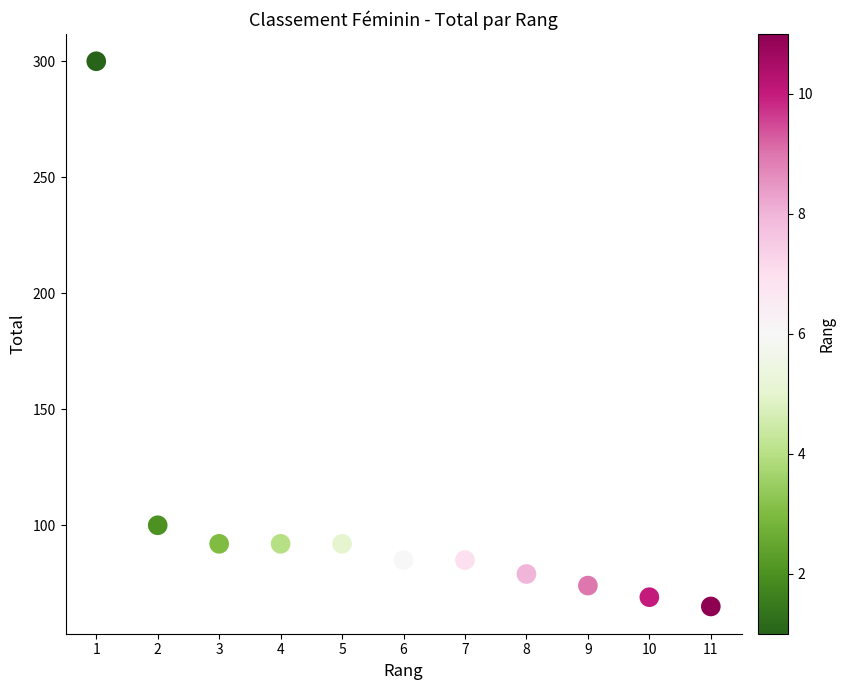

What is the average Y value?

103